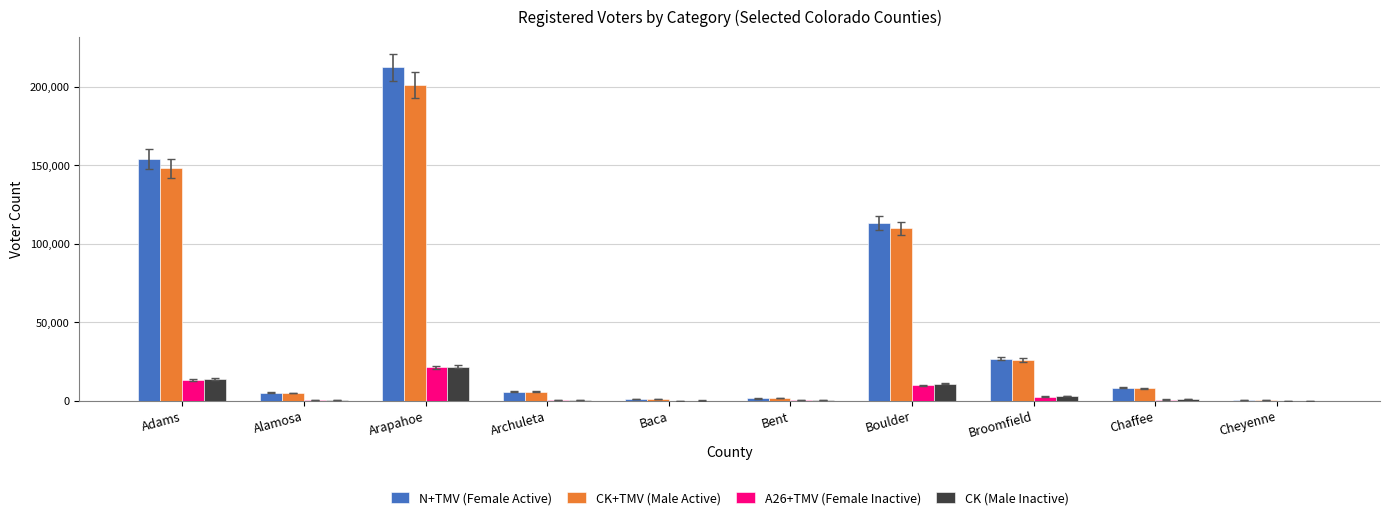

At which label is CK+TMV (Male Active) closest to 100768?

Boulder